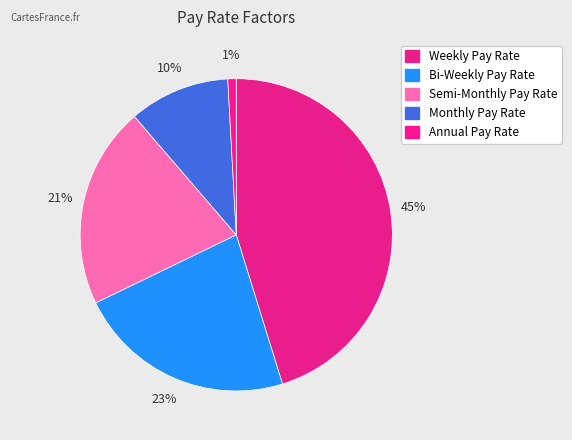

Count the number of slices in the pie.

5